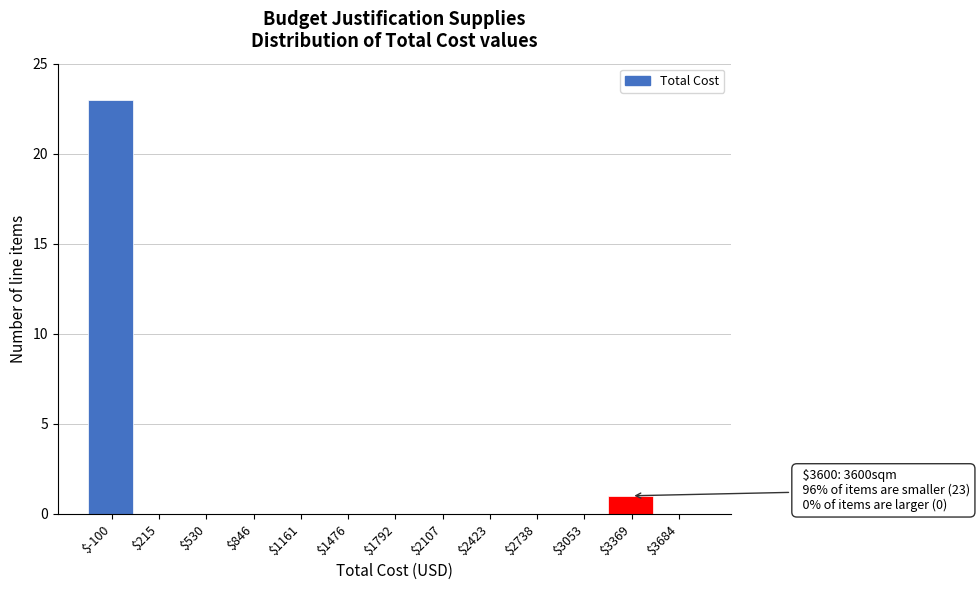

What is the greatest value displayed?

23